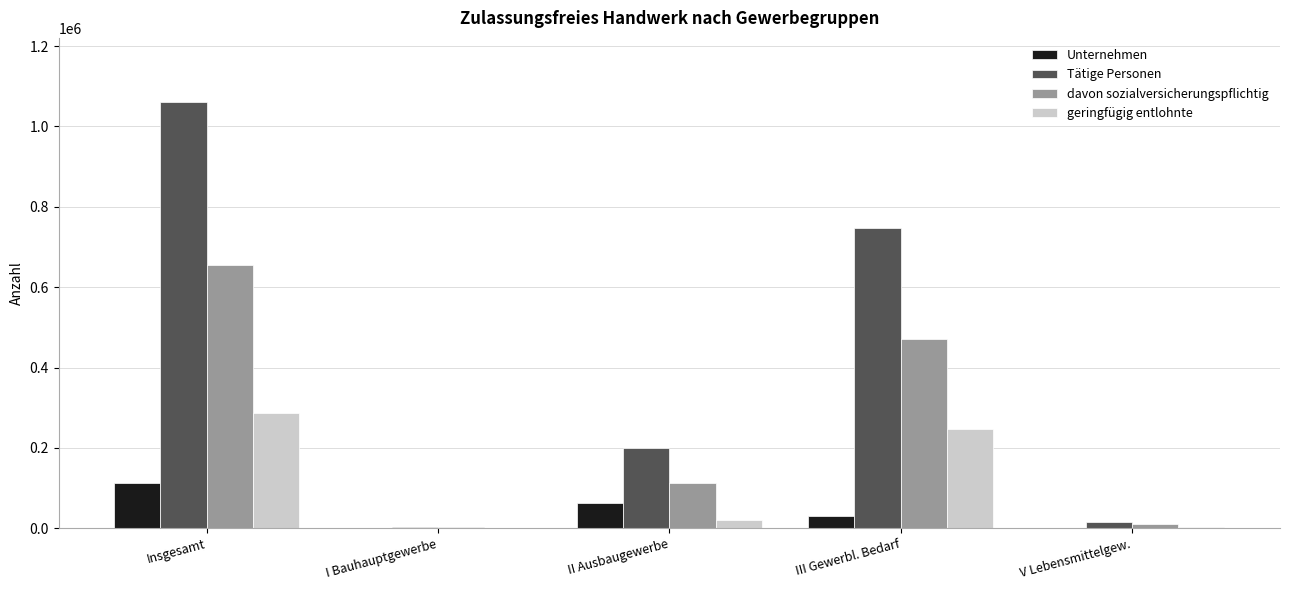

What is the sum of all geringfügig entlohnte values?

560071